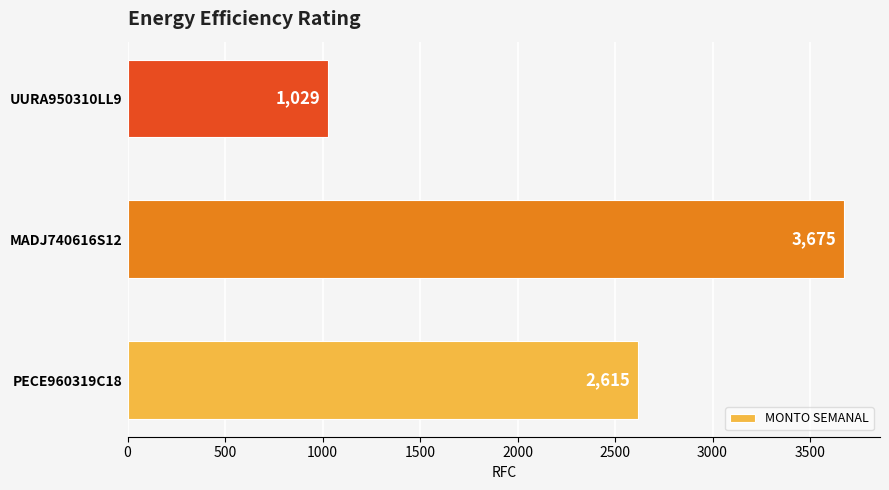

True or false: the data shows 1698.6 at UURA950310LL9.

False